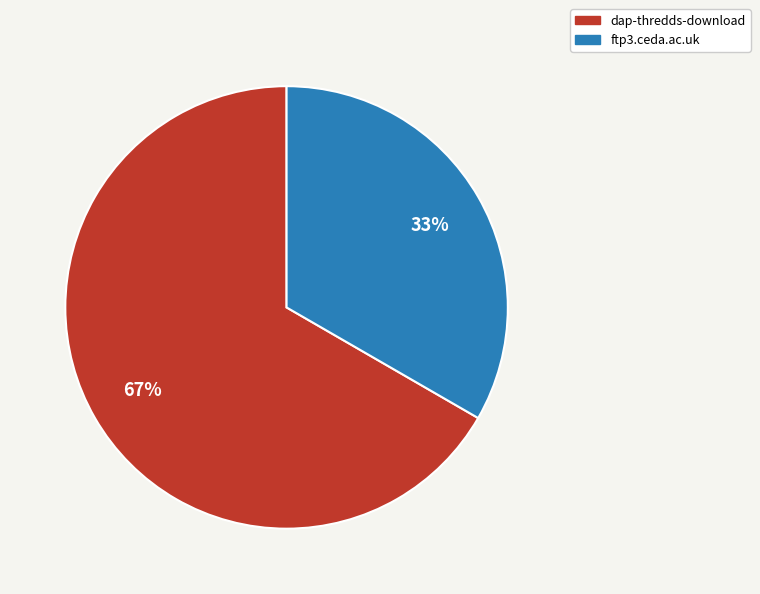

Does dap-thredds-download represent more than half of the total?

Yes